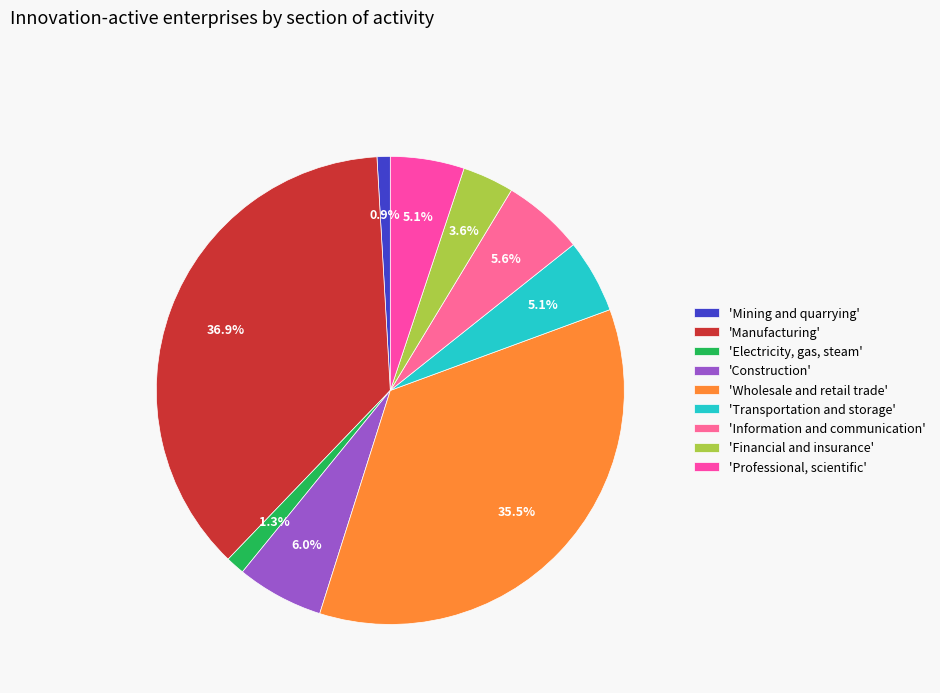

Count the number of slices in the pie.

9